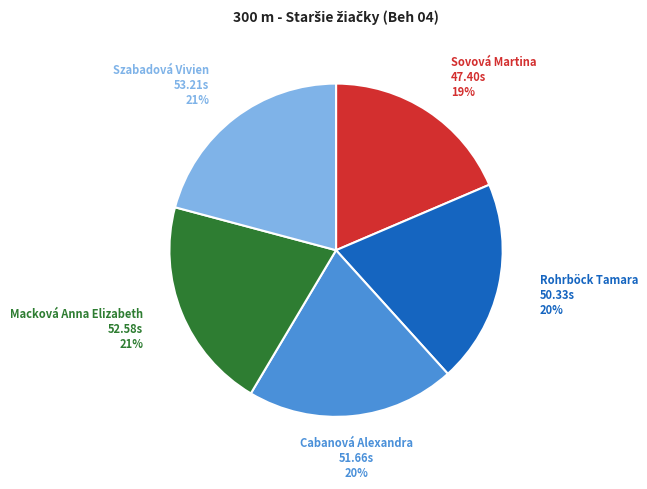

To the nearest percent, what percentage of the pie is Macková Anna Elizabeth?

21%